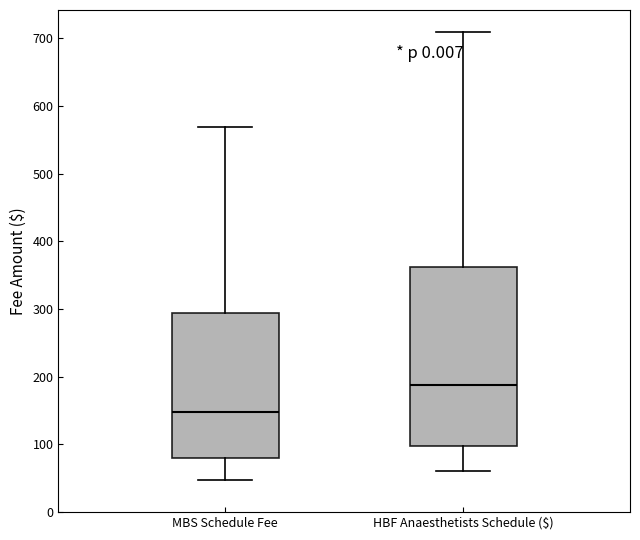

Which box is the tallest, from its lower edge to its upper edge?

HBF Anaesthetists Schedule ($)